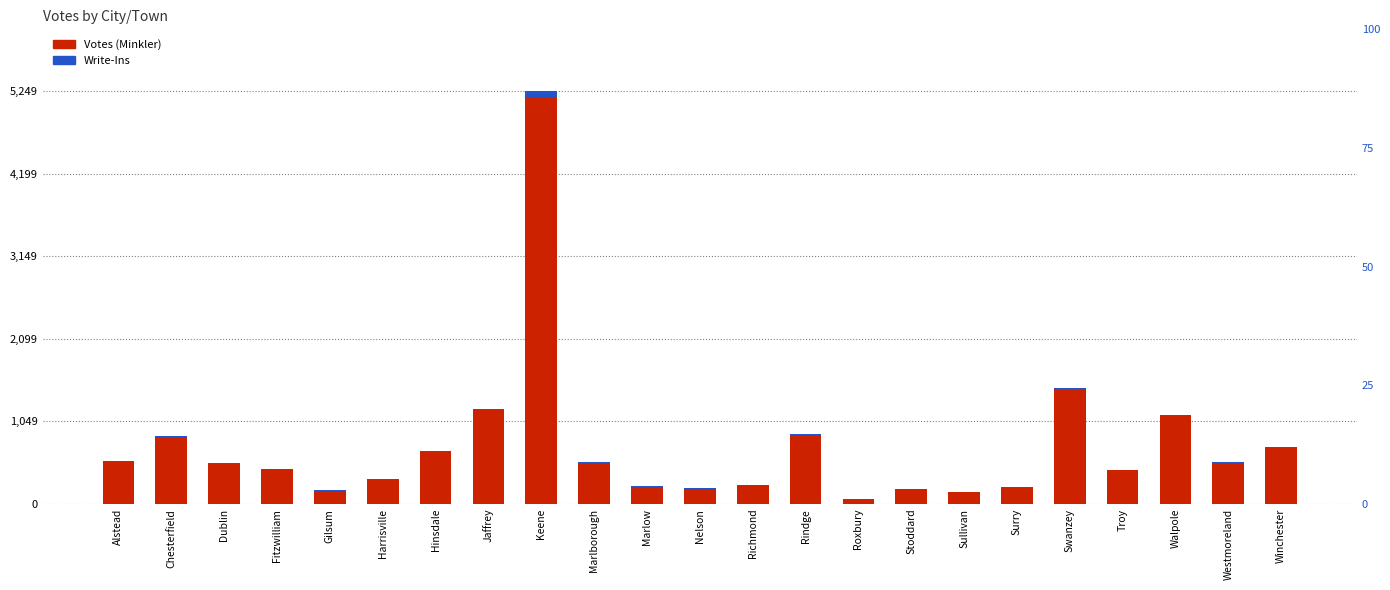

Reading left to right, what are all the values shown in this chart?

Elizabeth B. Minkler: Alstead=552.0	Chesterfield=864.0	Dublin=517.0	Fitzwilliam=447.0	Gilsum=176.0	Harrisville=316.0	Hinsdale=670.0	Jaffrey=1208.0	Keene=5249.0	Marlborough=534.0	Marlow=223.0	Nelson=203.0	Richmond=238.0	Rindge=892.0	Roxbury=65.0	Stoddard=194.0	Sullivan=155.0	Surry=212.0	Swanzey=1474.0	Troy=435.0	Walpole=1137.0	Westmoreland=532.0	Winchester=724.0
Write-Ins: Alstead=8.3	Chesterfield=13.0	Dublin=8.0	Fitzwilliam=8.0	Gilsum=8.0	Harrisville=8.0	Hinsdale=10.0	Jaffrey=18.1	Keene=78.7	Marlborough=8.0	Marlow=8.0	Nelson=8.0	Richmond=8.0	Rindge=13.4	Roxbury=8.0	Stoddard=8.0	Sullivan=8.0	Surry=8.0	Swanzey=22.1	Troy=8.0	Walpole=17.1	Westmoreland=8.0	Winchester=10.9